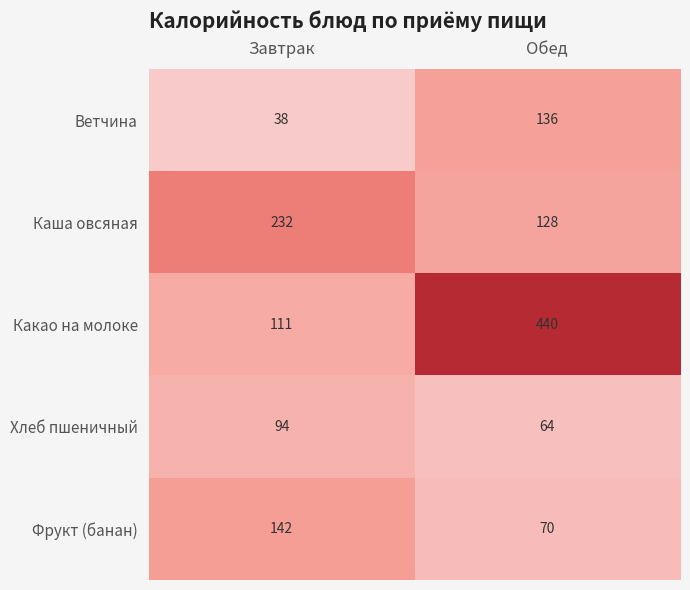

The Ветчина series shows 38 at Завтрак. True or false?

True